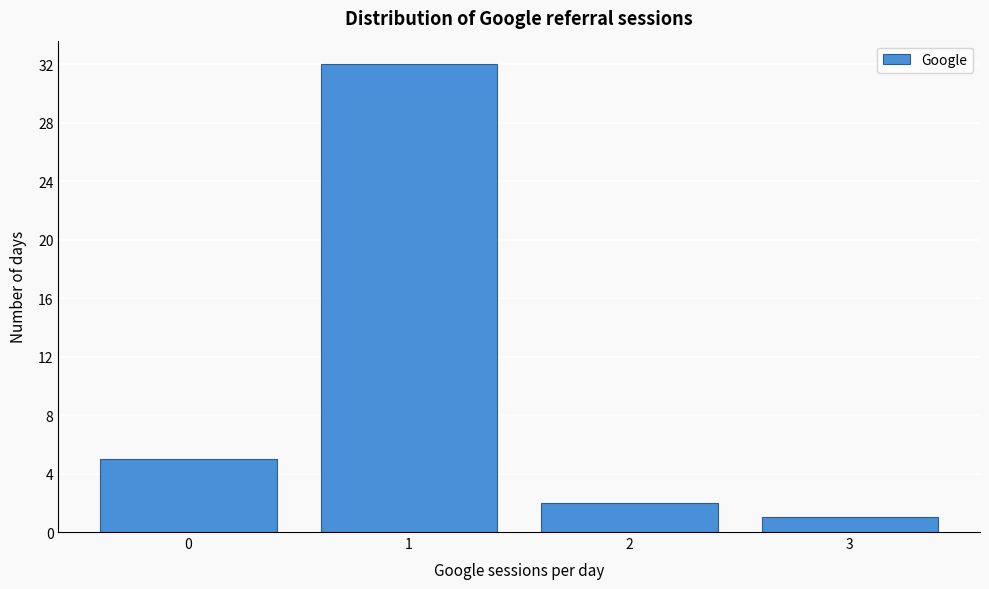

Reading right to left, list all the values displayed in this chart.

3=1	2=2	1=32	0=5